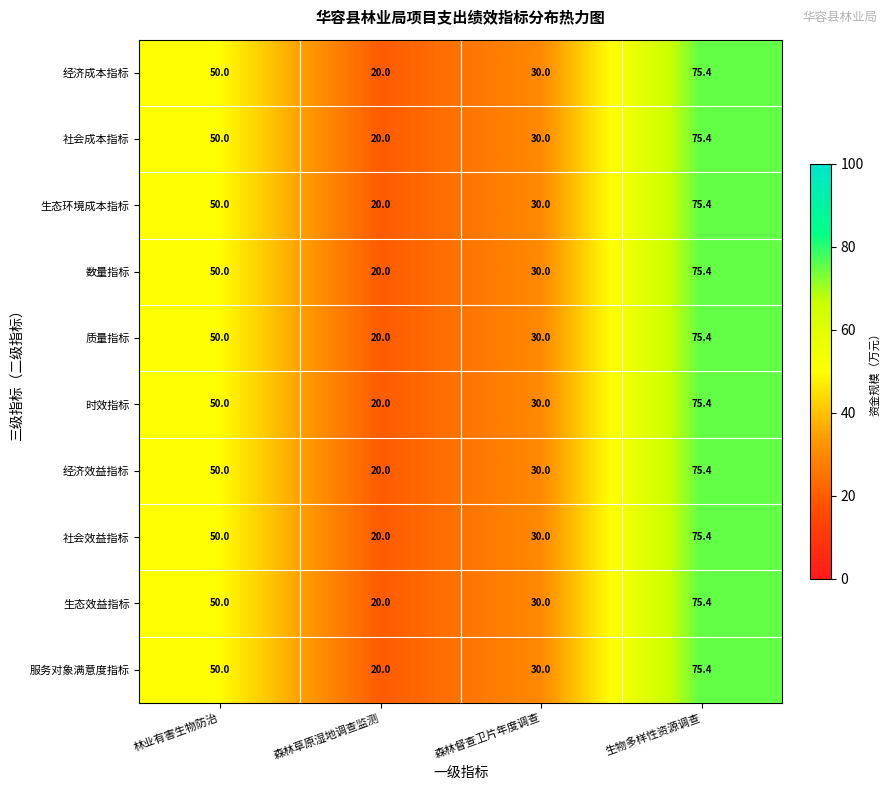

Read the 生态环境成本指标 value at 生物多样性资源调查.

75.4